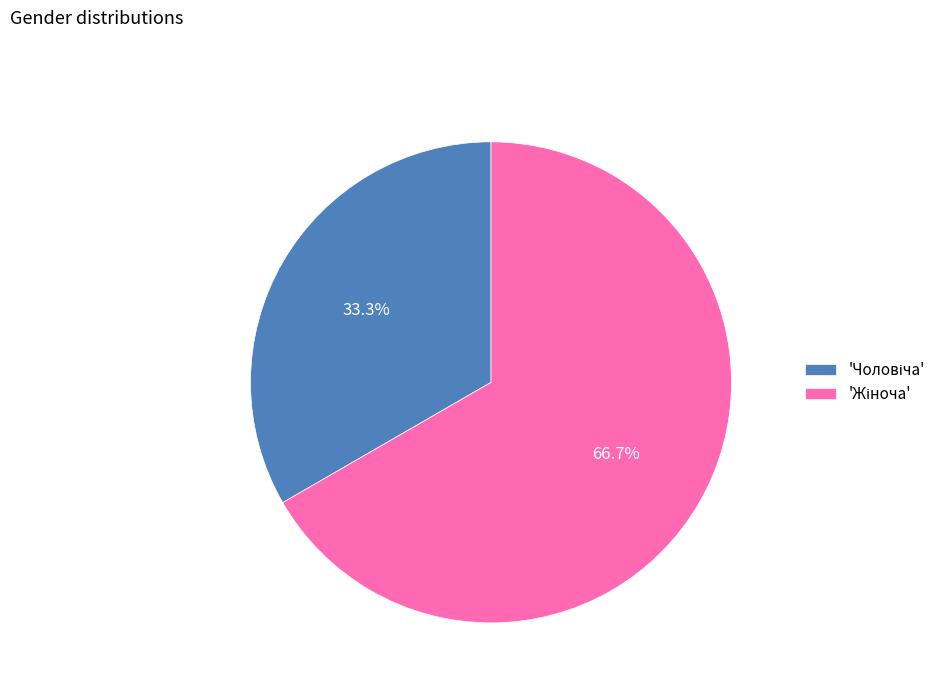

Count the number of slices in the pie.

2